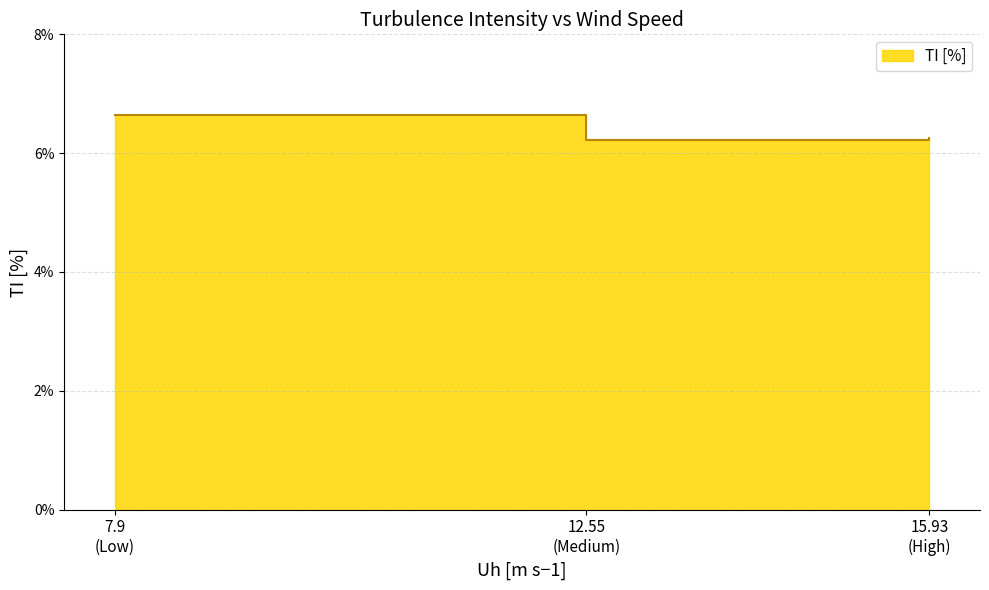

Reading left to right, list all the values displayed in this chart.

6.6	6.2	6.3